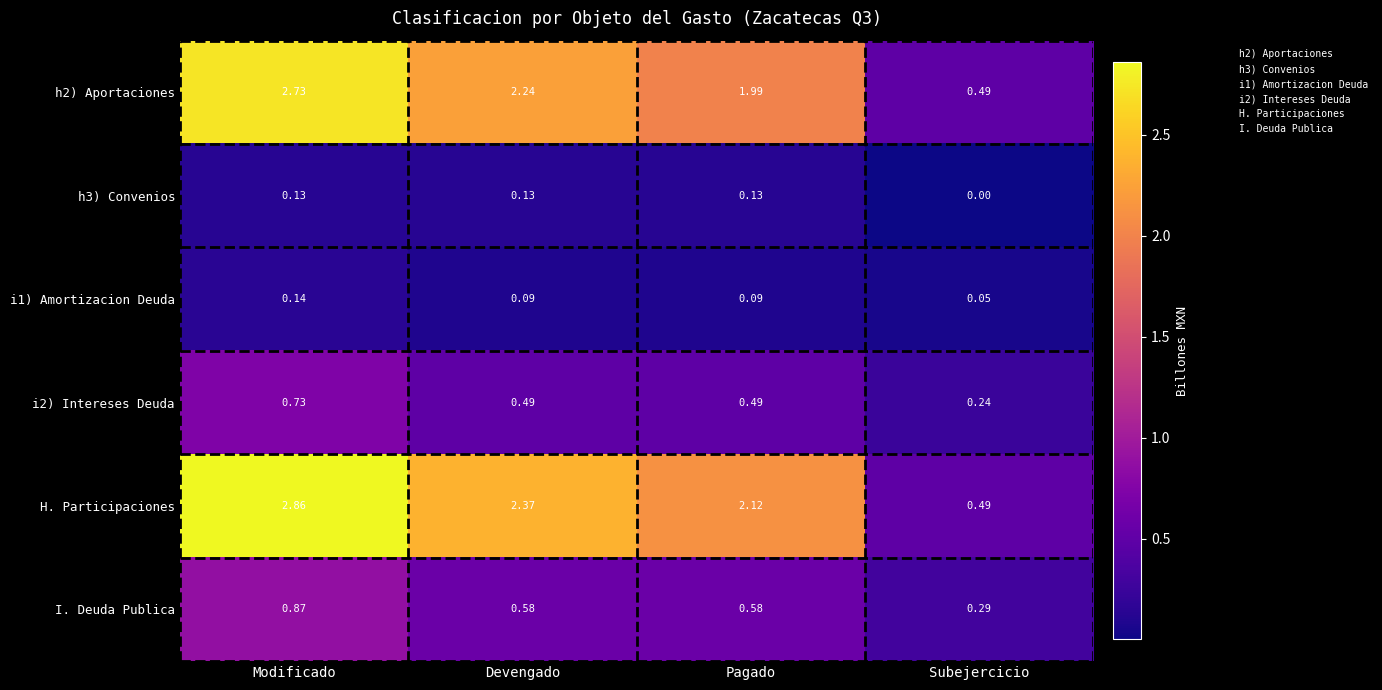

At which label is H. Participaciones closest to 1?

Subejercicio